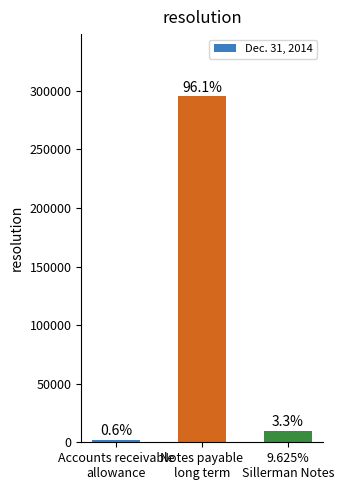

Read the value at Accounts receivable
allowance.

1955